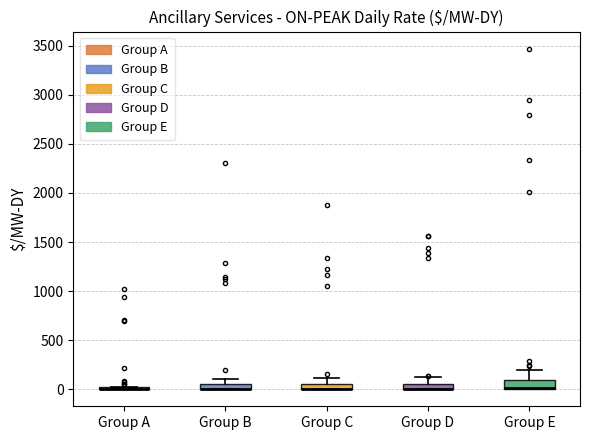

Where is the lower edge of the box for Group E on the y-axis? The values are not printed on the chart, so give them approximately, as read against the axis.

0